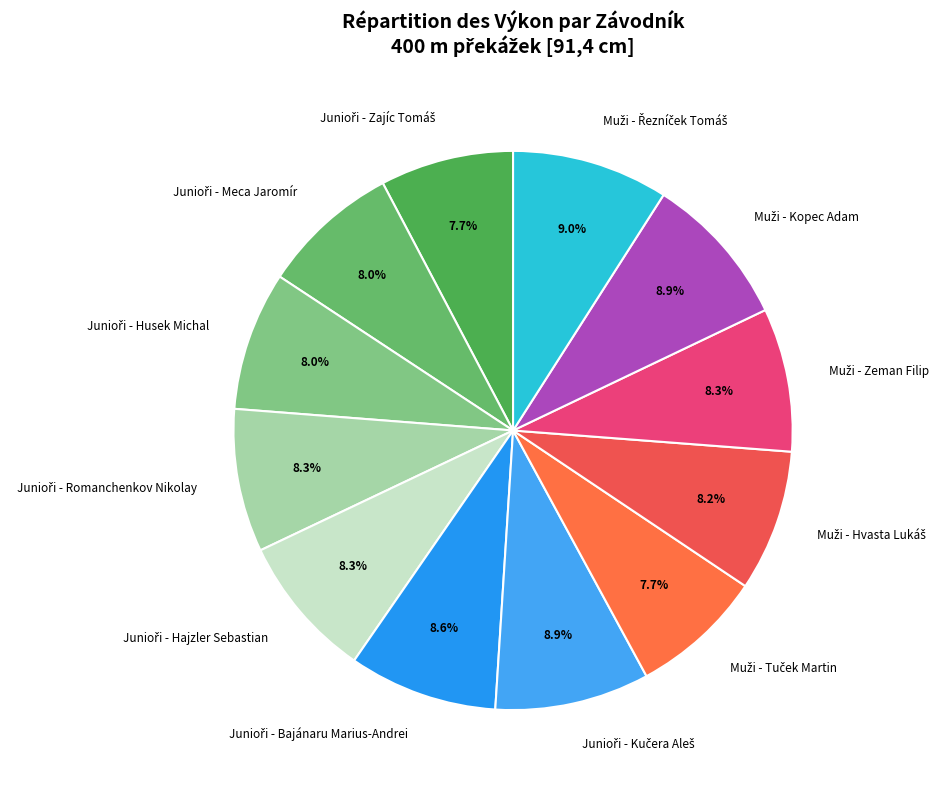

Does any single category account for the majority?

No